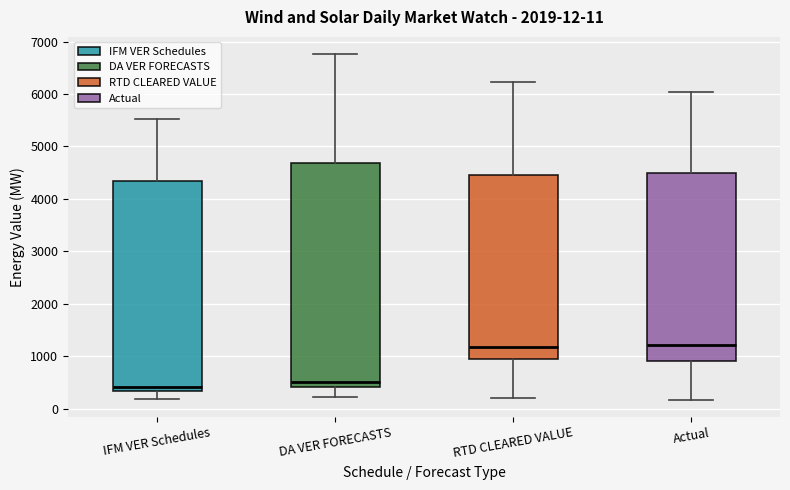

Which box is the tallest, from its lower edge to its upper edge?

DA VER FORECASTS